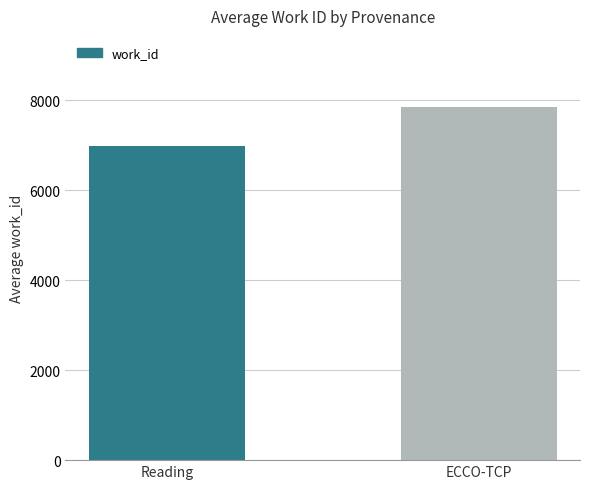

What is the label of the 2nd bar from the left?

ECCO-TCP